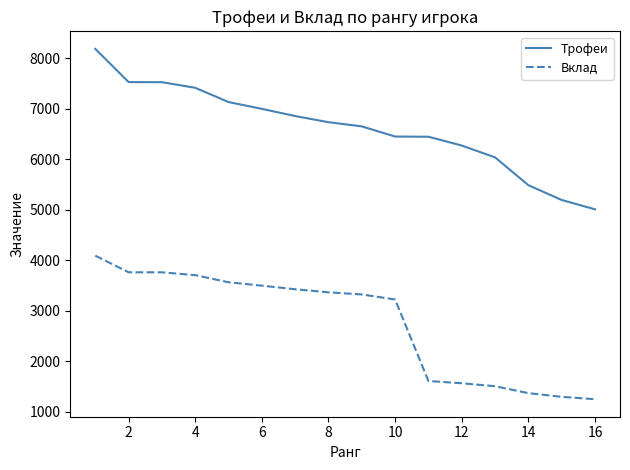

List the series in order of their overall mean, lowest first.

Вклад, Трофеи